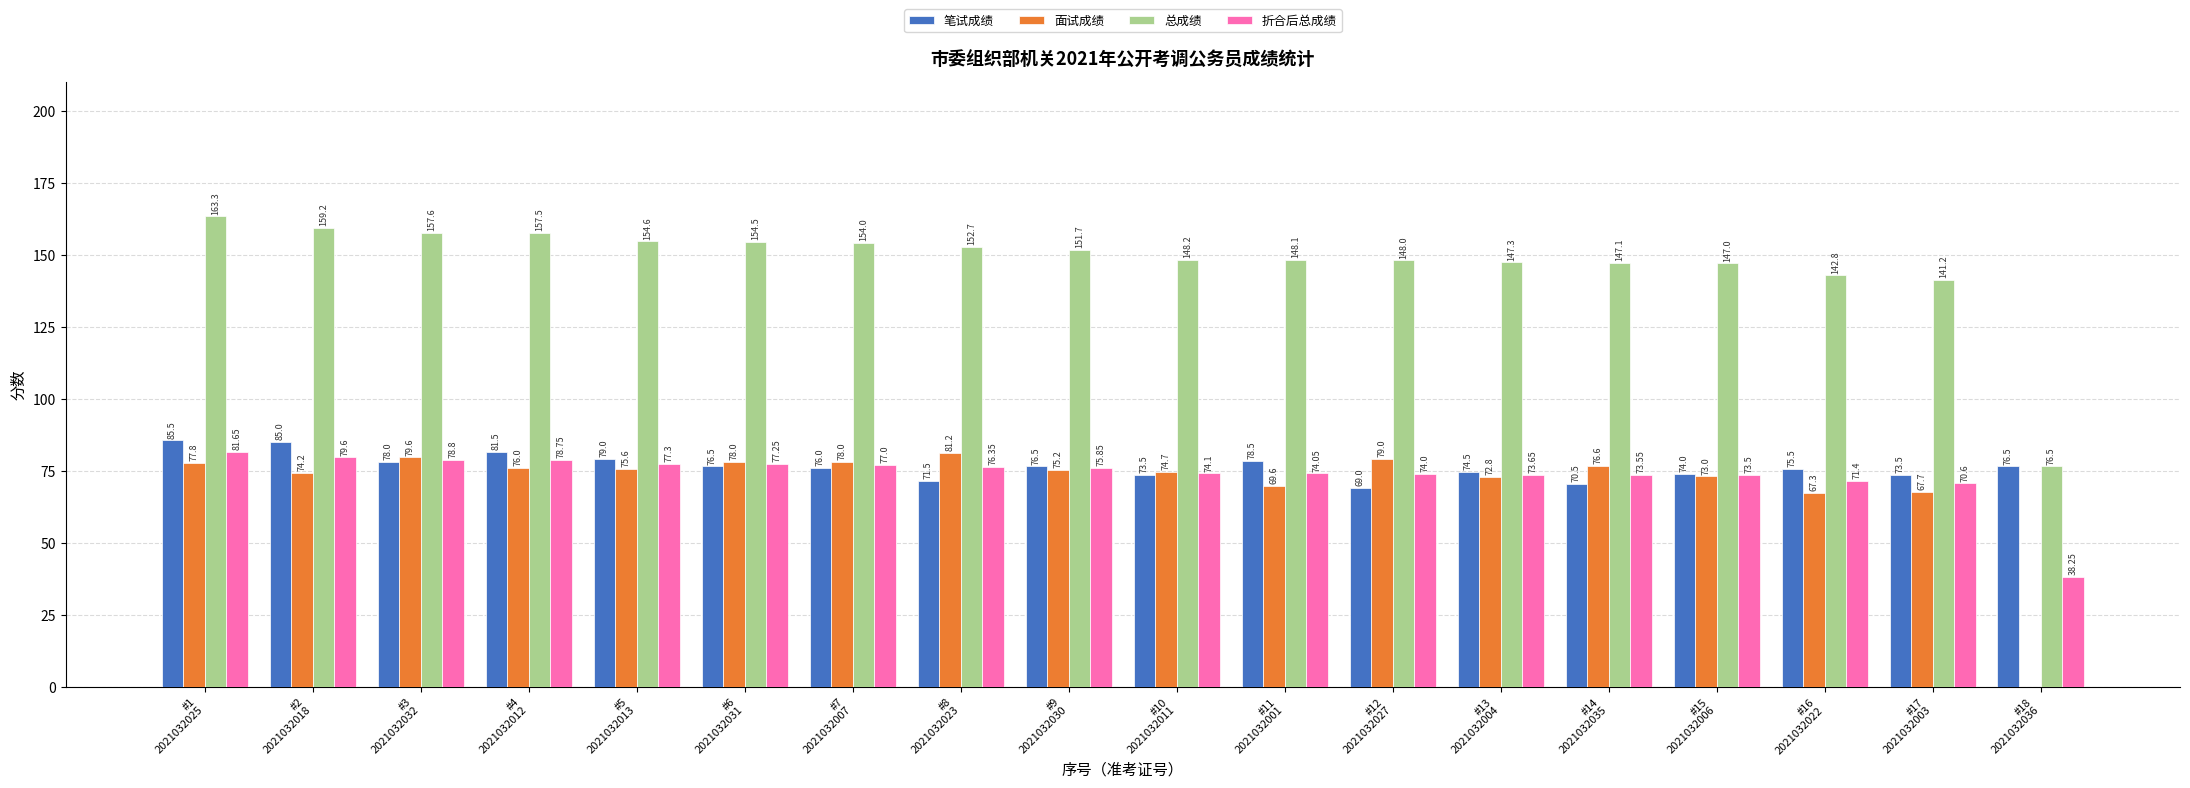

Which series has the largest total across all categories?

总成绩